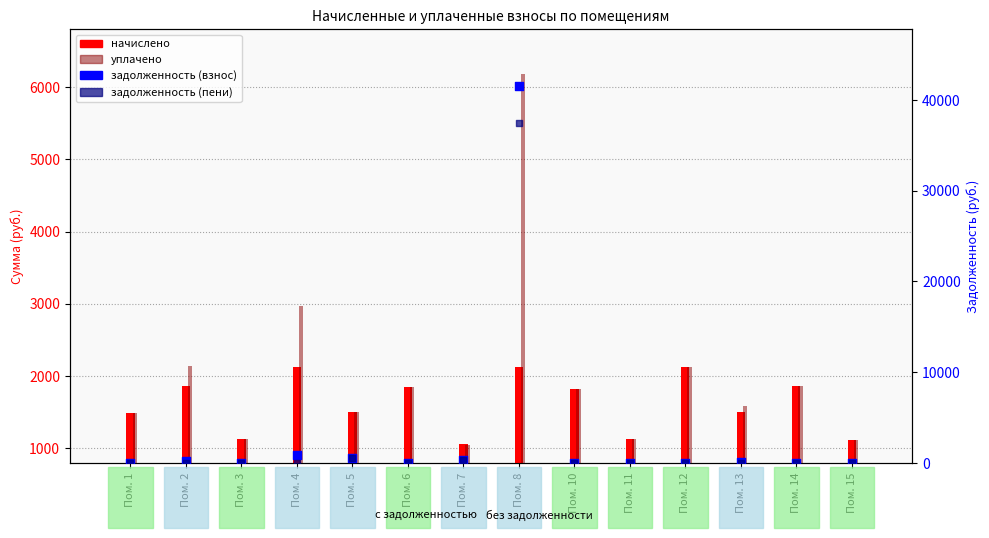

Which series has the largest total across all categories?

задолженность (взнос)